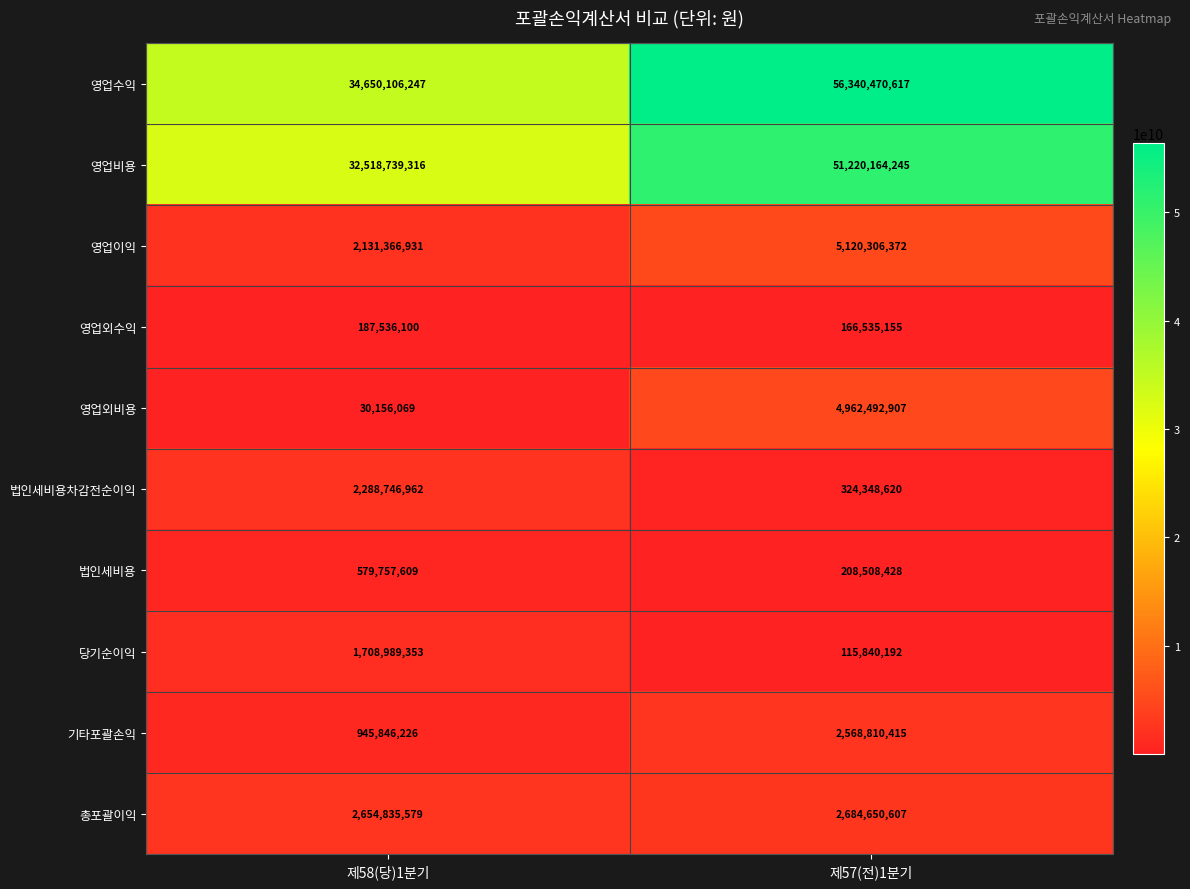

What is the smallest value displayed?

30156069